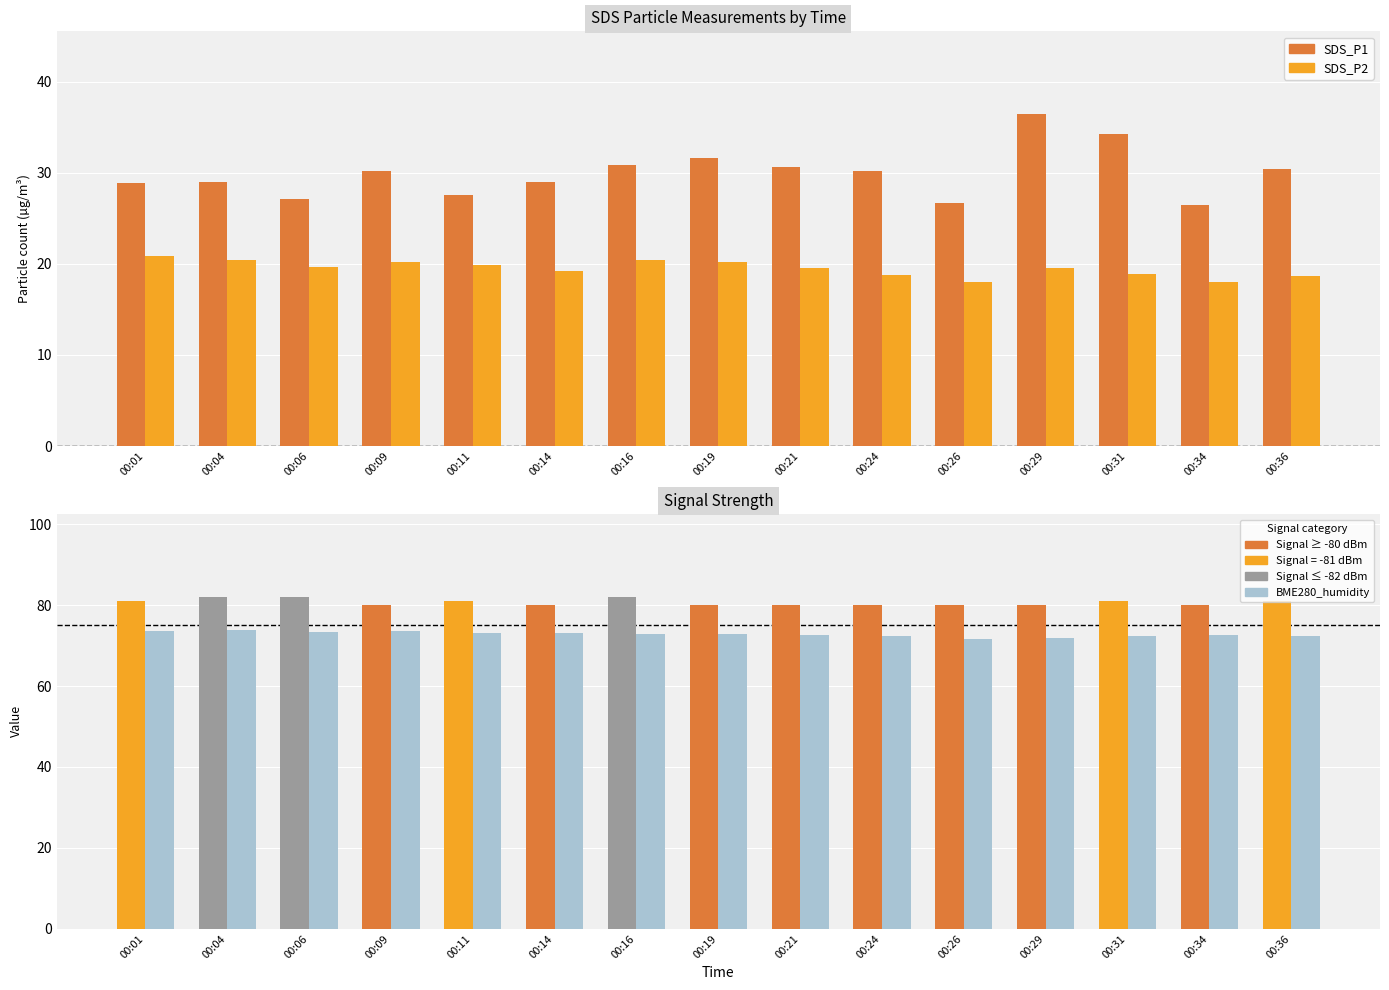

What is the sum of the SDS_P2 values at 00:34 and 00:06?

37.6